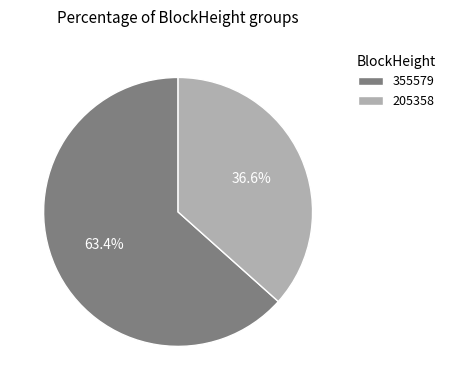

Do 355579 and 205358 together represent more than half of the pie?

Yes